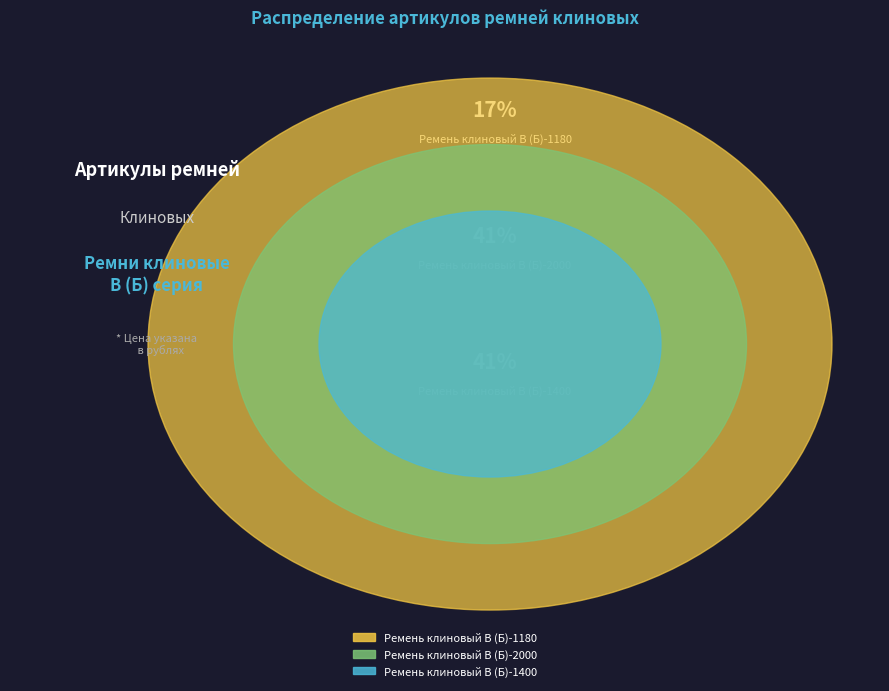

How many slices are in this pie chart?

3